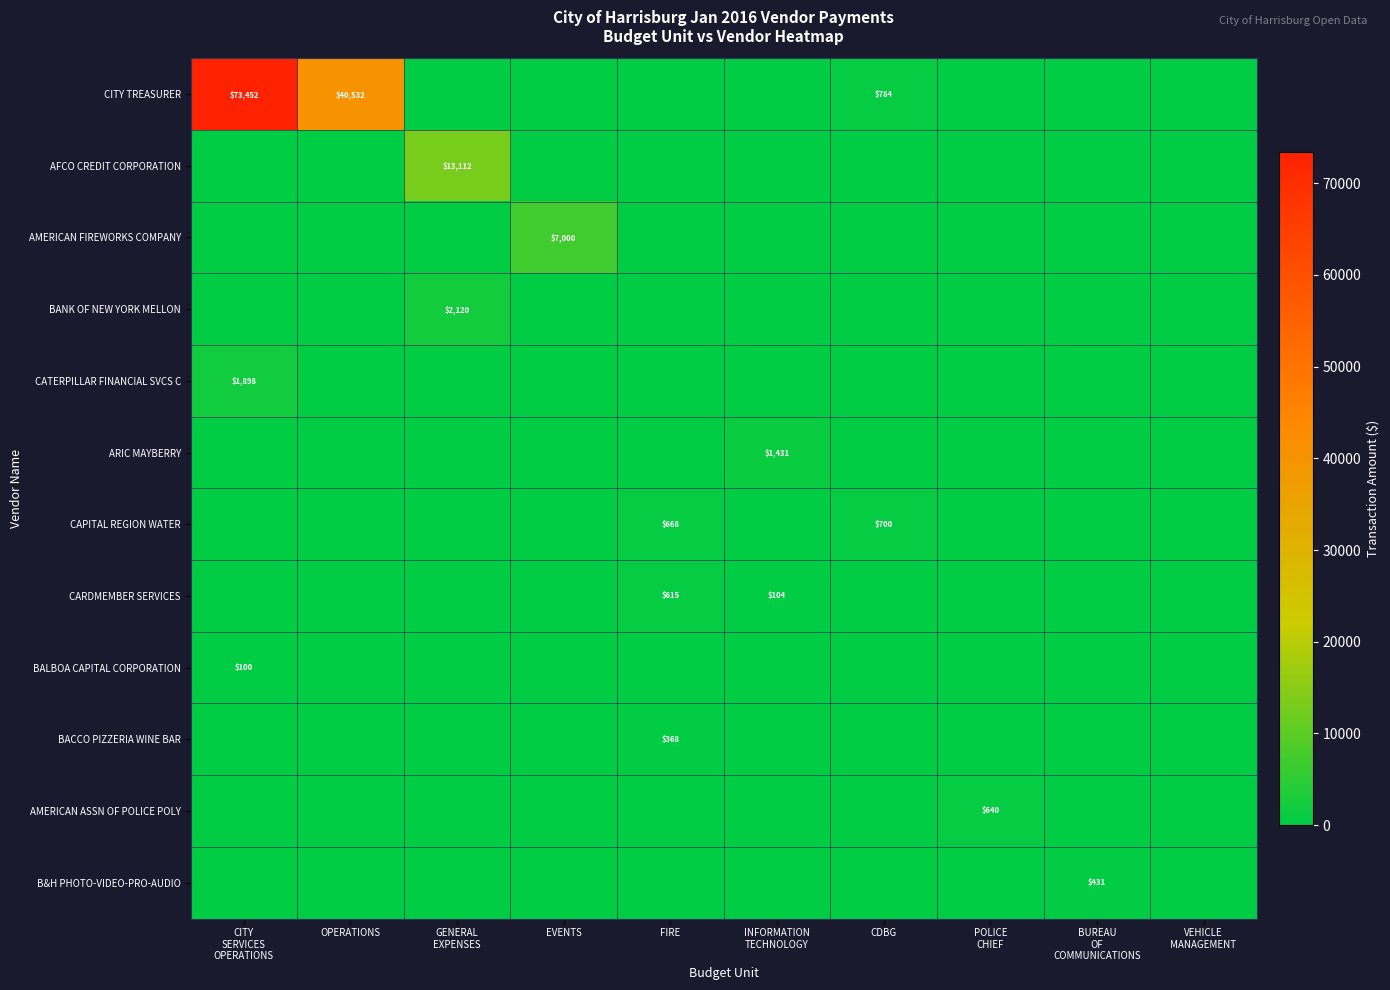

At which label does CITY TREASURER reach its peak?

CITY SERVICES OPERATIONS